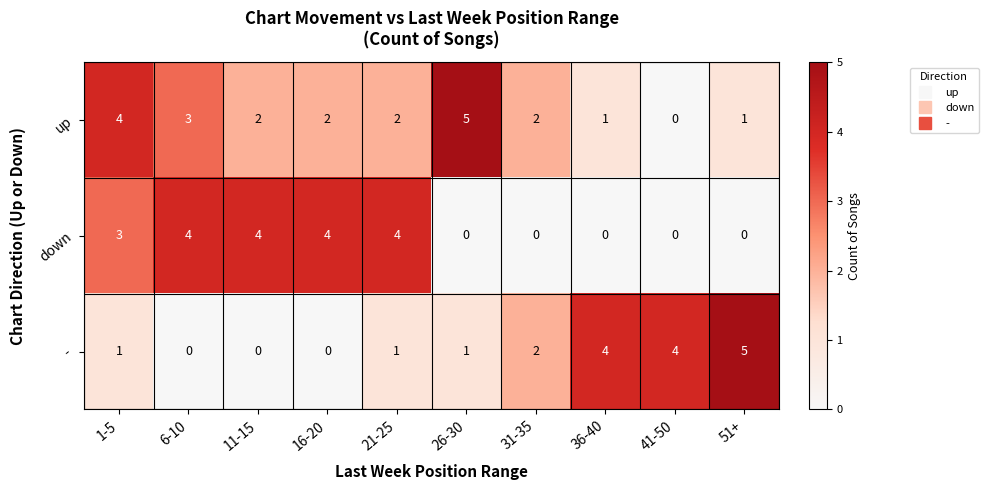

Reading left to right, what are all the values shown in this chart?

up: 1-5=4	6-10=3	11-15=2	16-20=2	21-25=2	26-30=5	31-35=2	36-40=1	41-50=0	51+=1
down: 1-5=3	6-10=4	11-15=4	16-20=4	21-25=4	26-30=0	31-35=0	36-40=0	41-50=0	51+=0
-: 1-5=1	6-10=0	11-15=0	16-20=0	21-25=1	26-30=1	31-35=2	36-40=4	41-50=4	51+=5